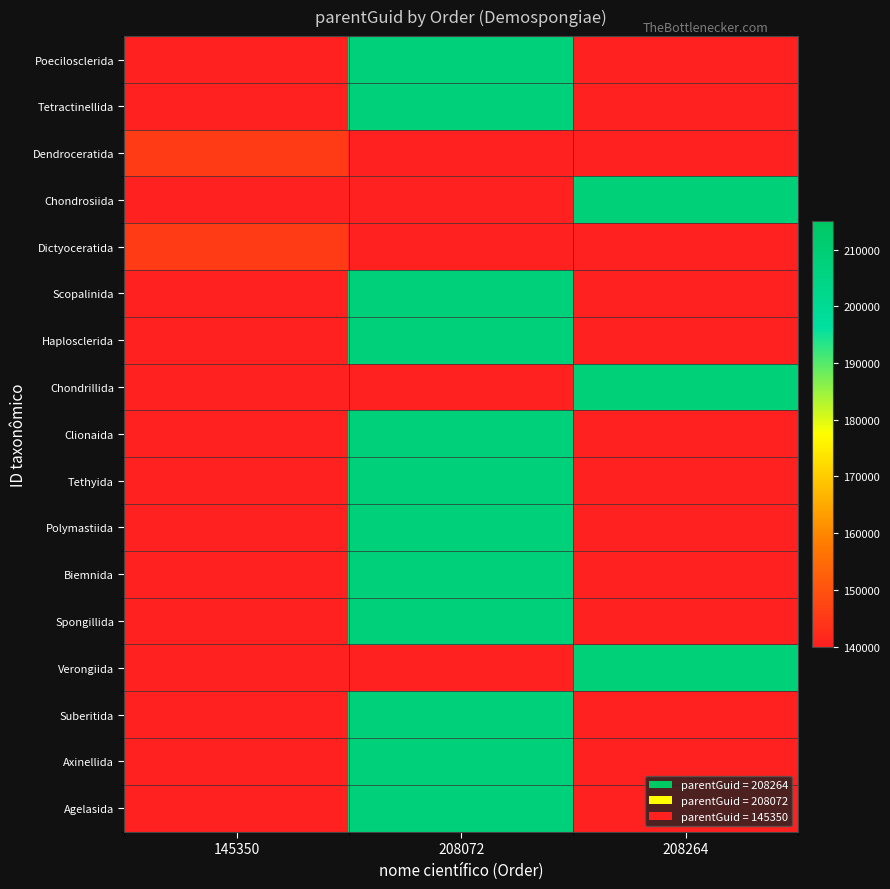

At how many categories does at least one series exceed 174342?

2